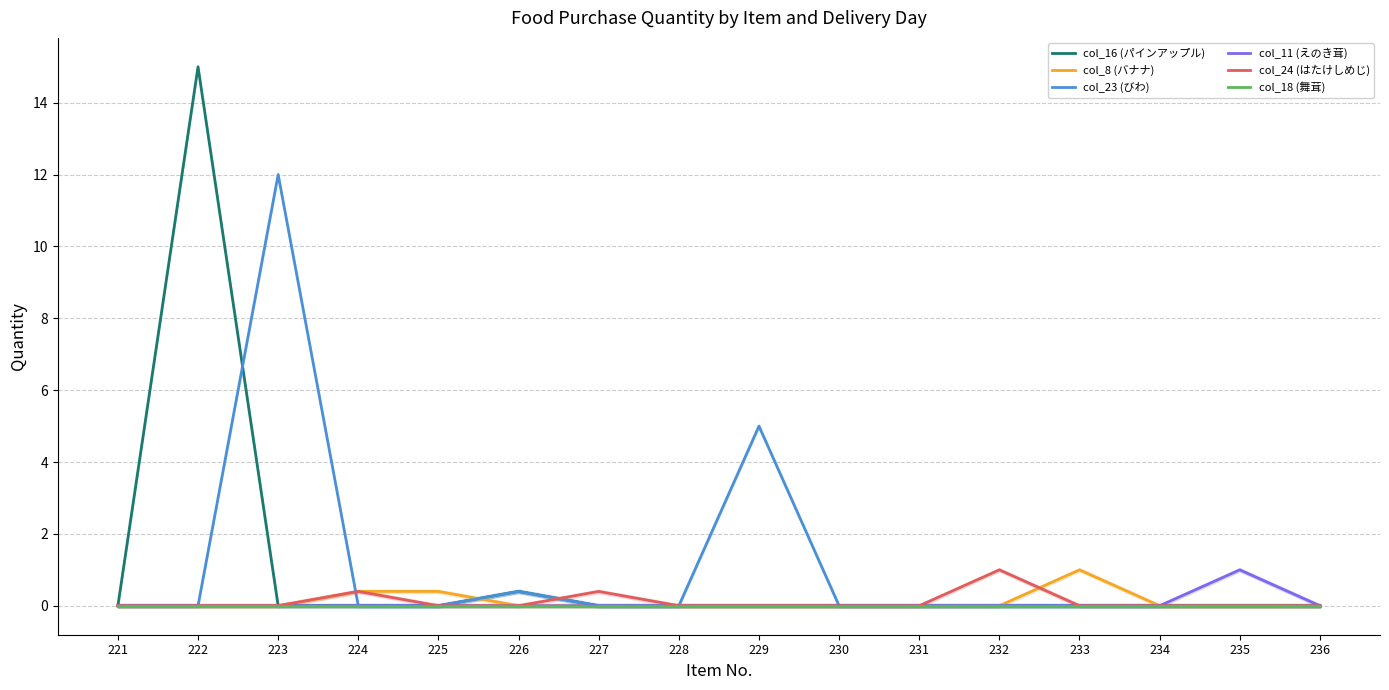

Reading left to right, list all the values displayed in this chart.

col_16 (パインアップル): 221=0.0	222=15.0	223=0.0	224=0.0	225=0.0	226=0.4	227=0.0	228=0.0	229=0.0	230=0.0	231=0.0	232=0.0	233=0.0	234=0.0	235=0.0	236=0.0
col_8 (バナナ): 221=0.0	222=0.0	223=0.0	224=0.4	225=0.4	226=0.0	227=0.0	228=0.0	229=0.0	230=0.0	231=0.0	232=0.0	233=1.0	234=0.0	235=0.0	236=0.0
col_23 (びわ): 221=0.0	222=0.0	223=12.0	224=0.0	225=0.0	226=0.4	227=0.0	228=0.0	229=5.0	230=0.0	231=0.0	232=0.0	233=0.0	234=0.0	235=0.0	236=0.0
col_11 (えのき茸): 221=0.0	222=0.0	223=0.0	224=0.0	225=0.0	226=0.0	227=0.0	228=0.0	229=0.0	230=0.0	231=0.0	232=0.0	233=0.0	234=0.0	235=1.0	236=0.0
col_24 (はたけしめじ): 221=0.0	222=0.0	223=0.0	224=0.4	225=0.0	226=0.0	227=0.4	228=0.0	229=0.0	230=0.0	231=0.0	232=1.0	233=0.0	234=0.0	235=0.0	236=0.0
col_18 (舞茸): 221=0.0	222=0.0	223=0.0	224=0.0	225=0.0	226=0.0	227=0.0	228=0.0	229=0.0	230=0.0	231=0.0	232=0.0	233=0.0	234=0.0	235=0.0	236=0.0